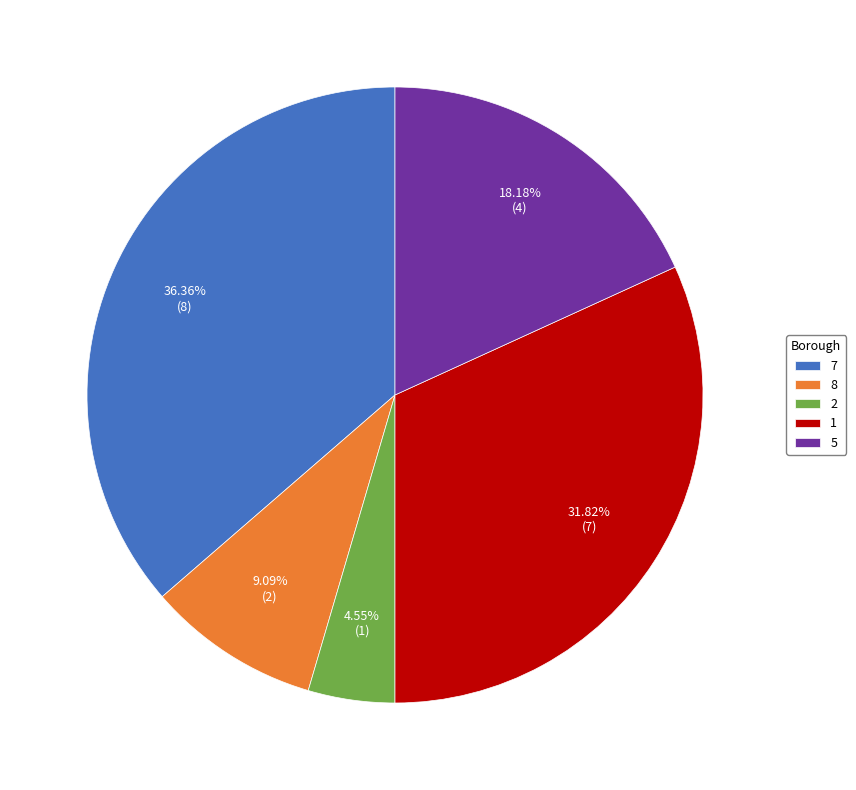

What is the largest slice in the pie chart?

7